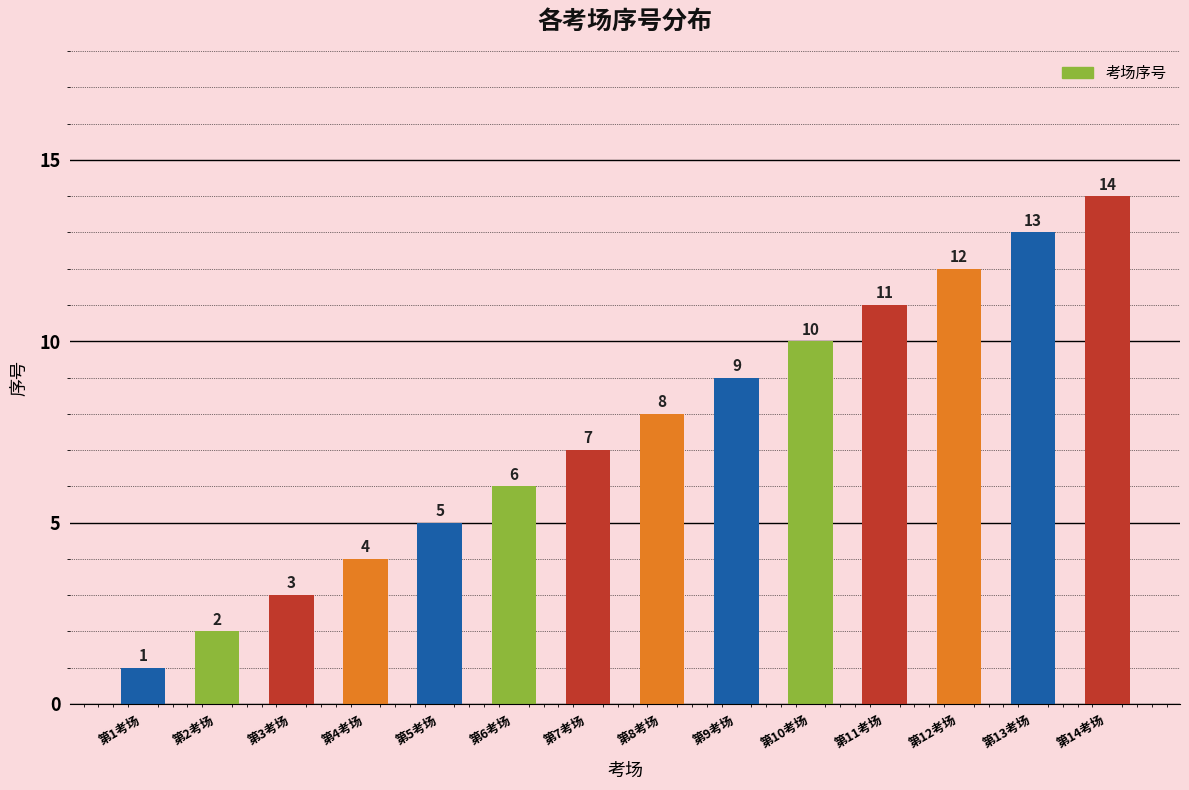

True or false: the data shows 5 at 第5考场.

True